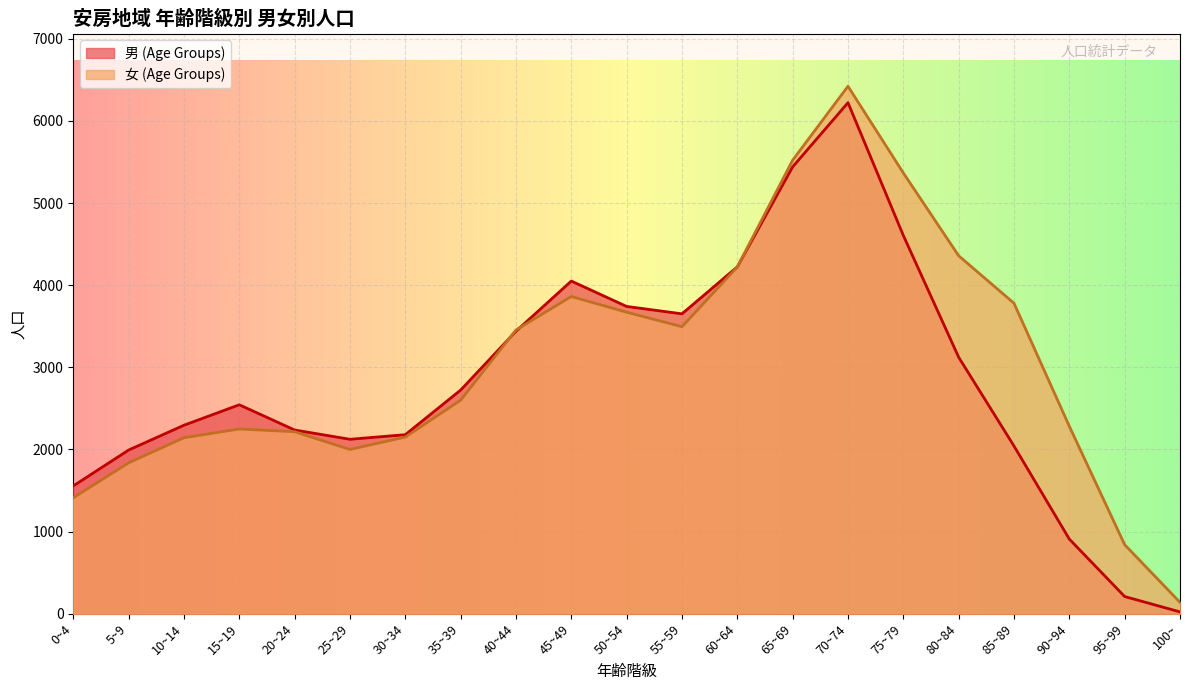

Count the number of categories in the chart.

21